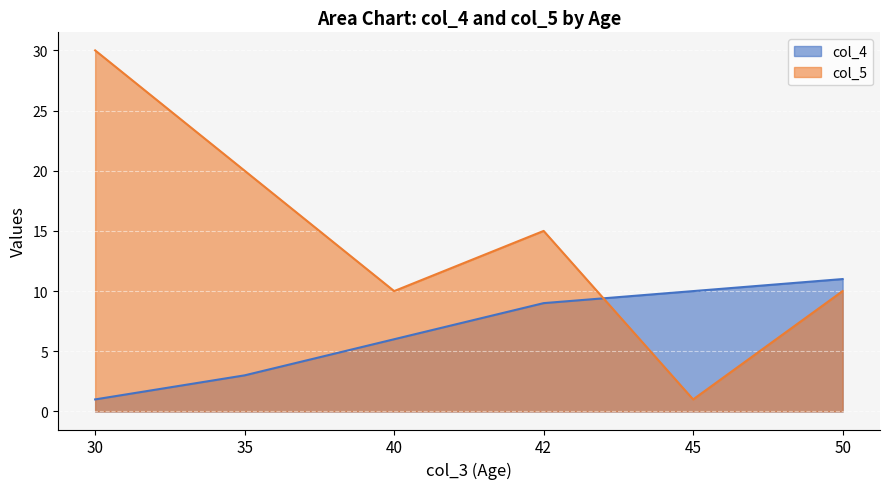

Where is col_5 nearest to the value 15?

42